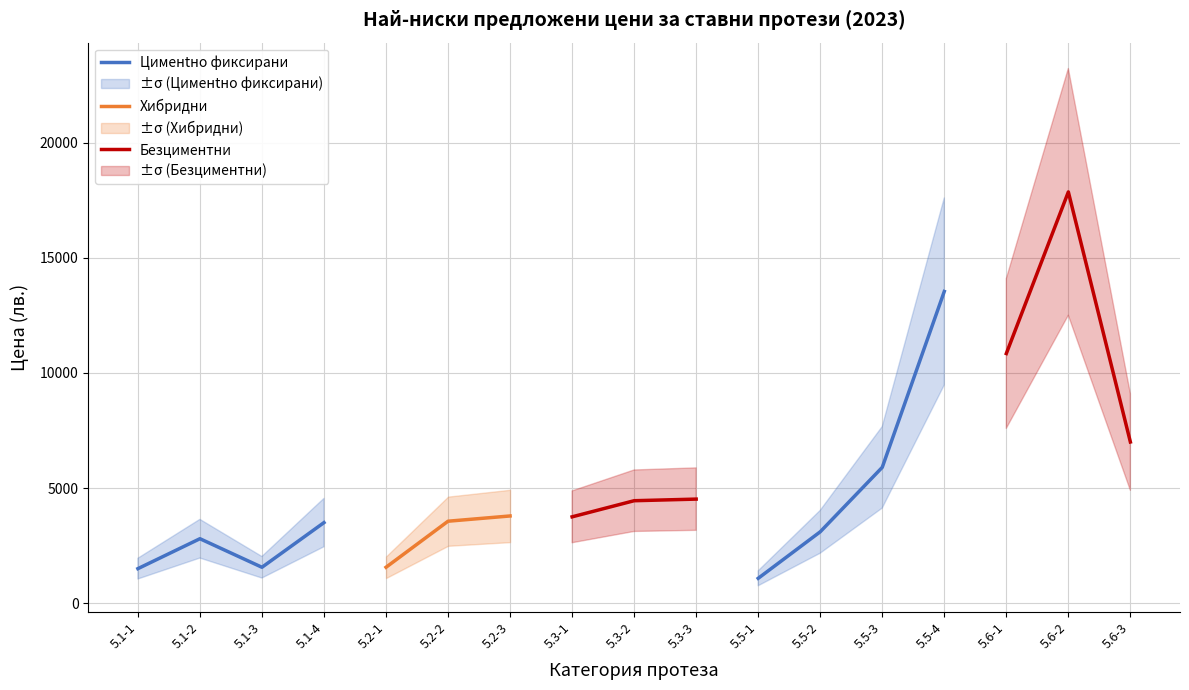

What is the difference between the maximum and minimum values in the Цименtно фиксирани series?

12457.0